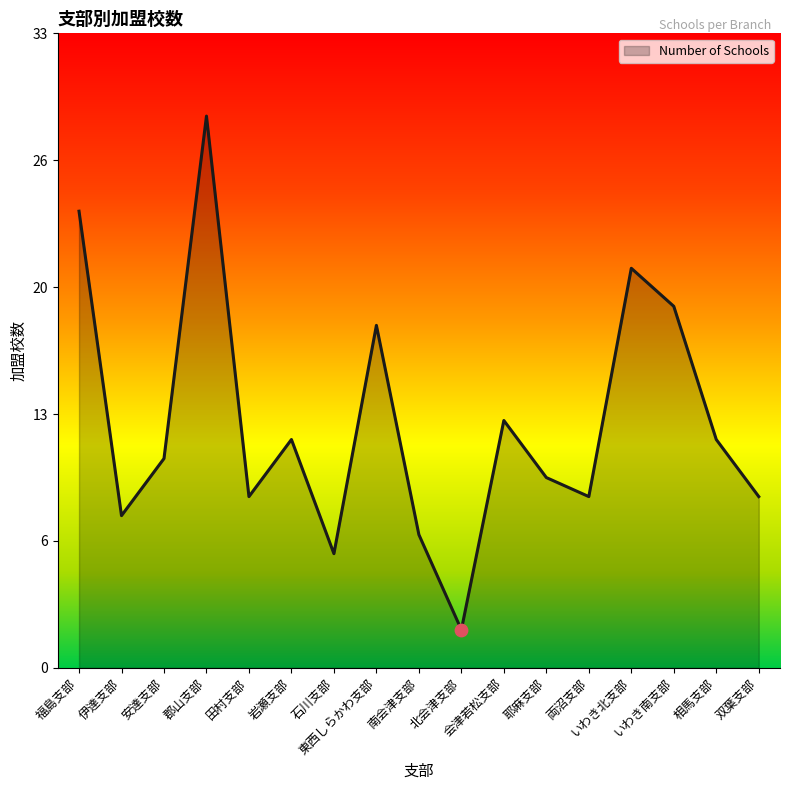

Between 東西しらかわ支部 and いわき北支部, which is larger?

いわき北支部